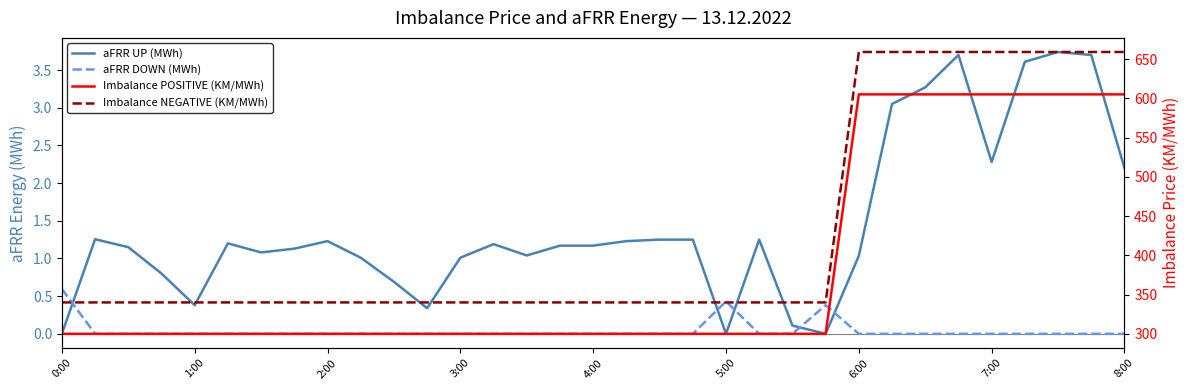

True or false: aFRR DOWN (MWh) and Imbalance POSITIVE (KM/MWh) cross at least once.

False